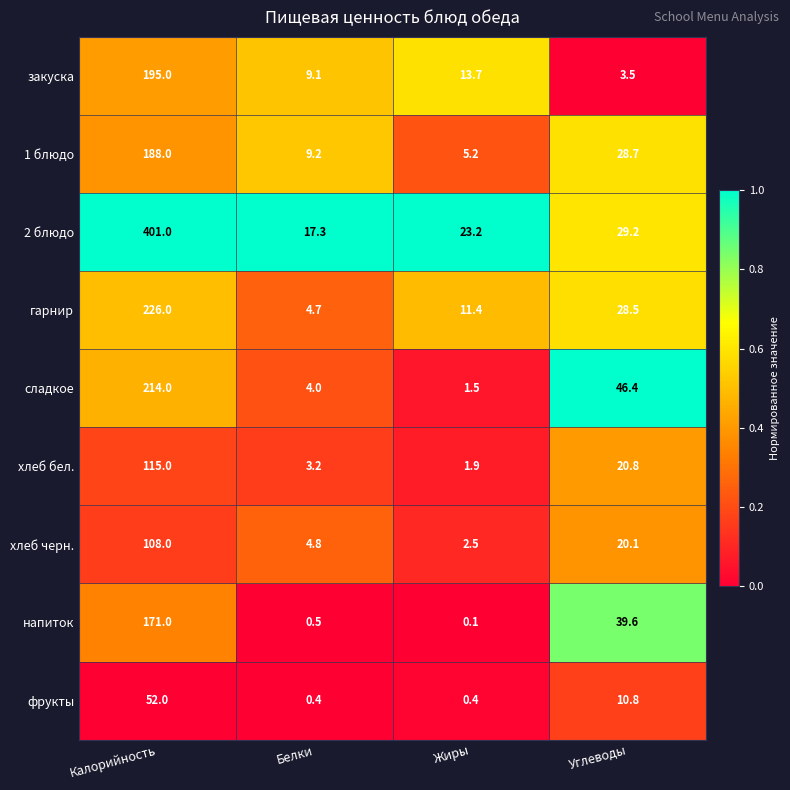

How many distinct data groups are displayed?

9